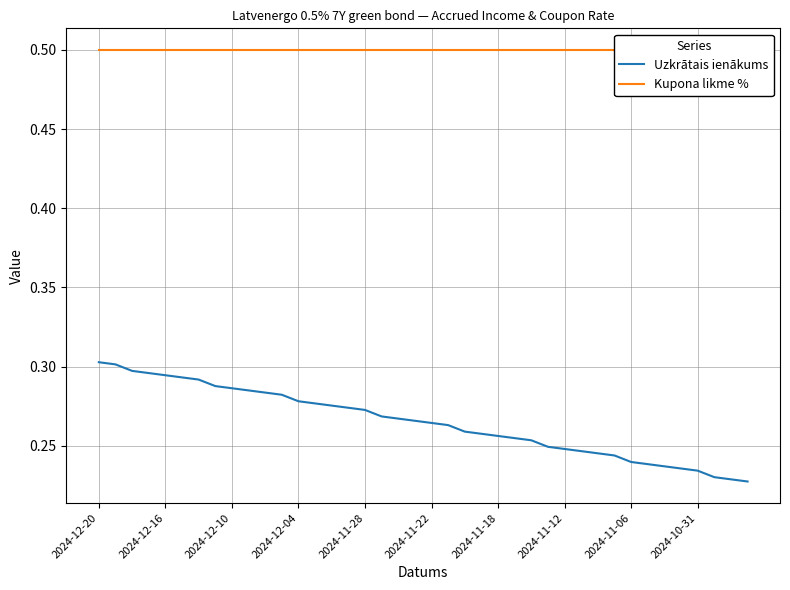

What are all the series names shown in the legend?

Uzkrātais ienākums, Kupona likme %